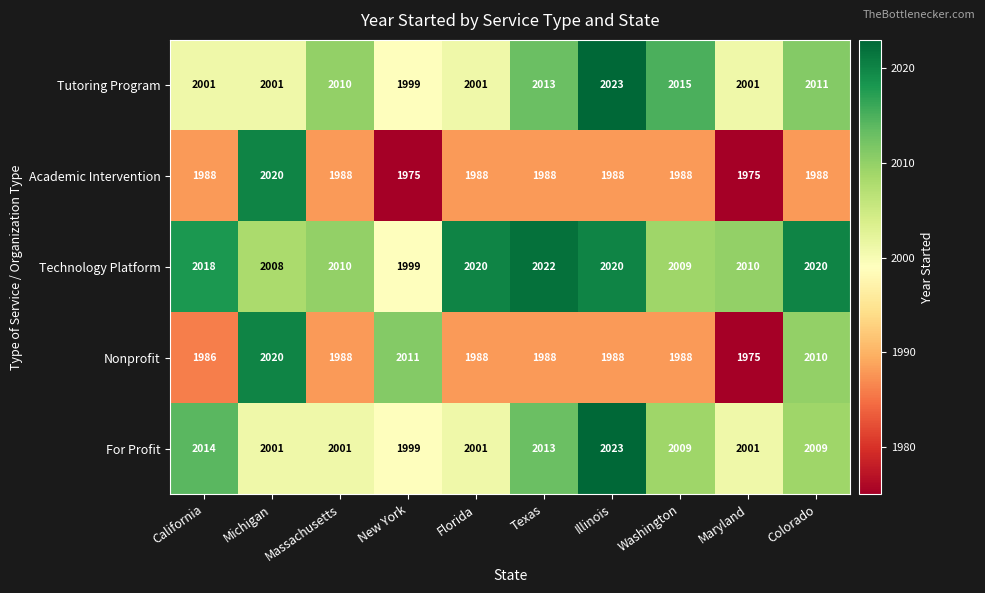

Between Michigan and Colorado, which series saw the biggest shift?

Academic Intervention